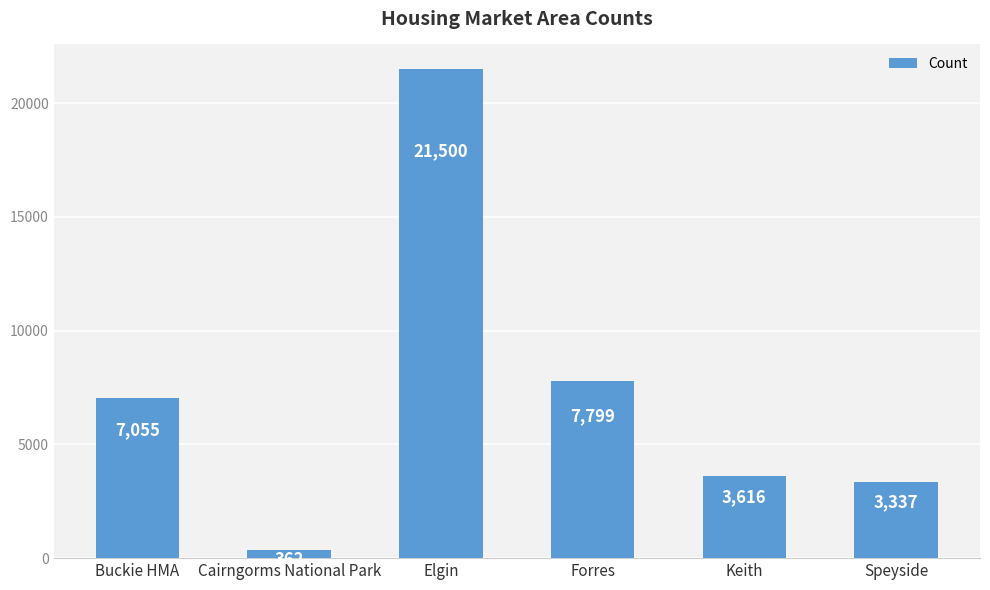

Rank the categories by value from lowest to highest.

Cairngorms National Park, Speyside, Keith, Buckie HMA, Forres, Elgin